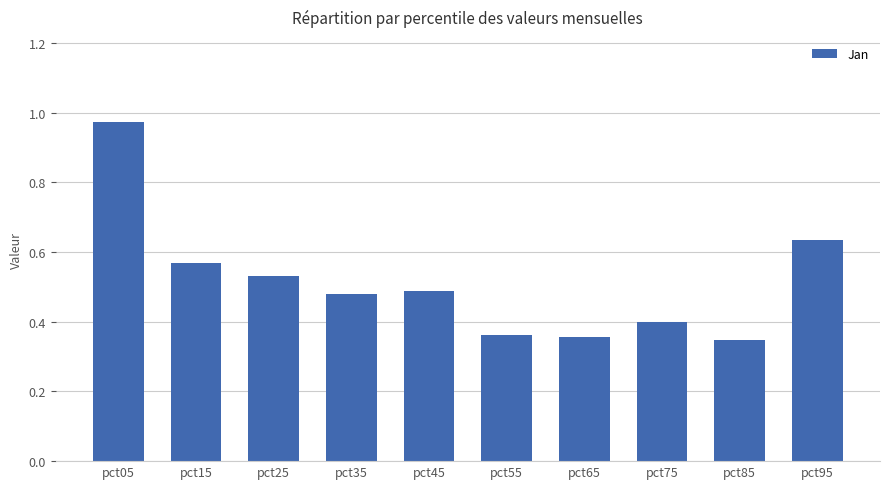

Which category has the highest value across all series?

pct05